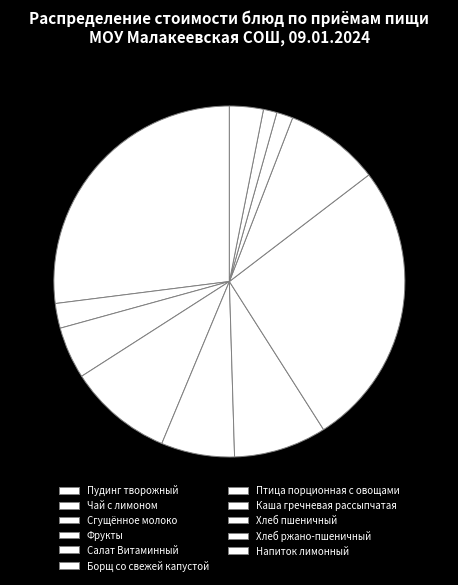

How many segments does this pie chart have?

11